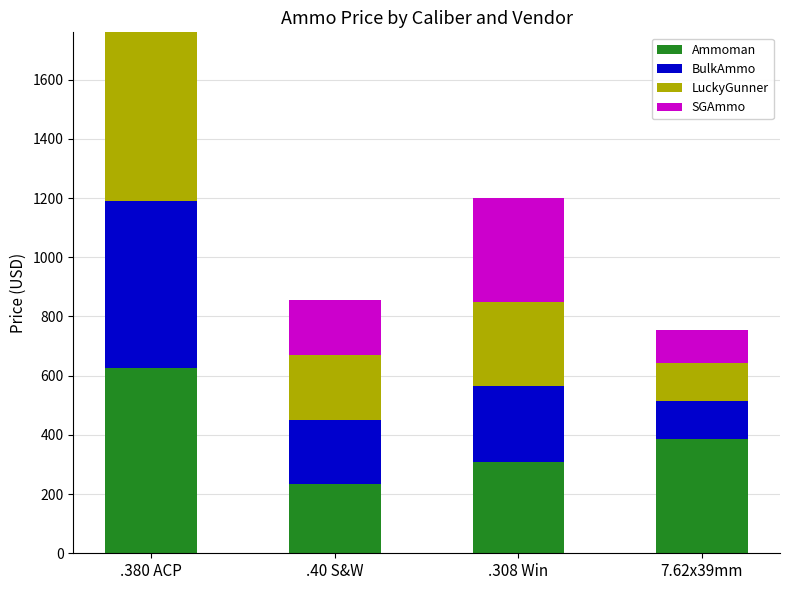

True or false: Ammoman has a value of 617.9 at 7.62x39mm.

False